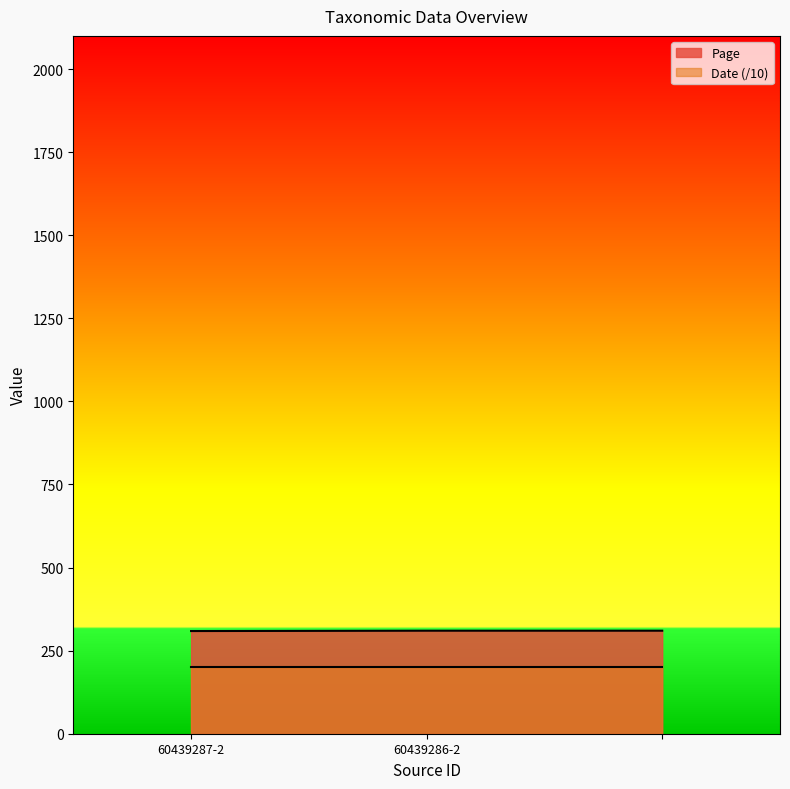

Read the value at 60439287-2.

309